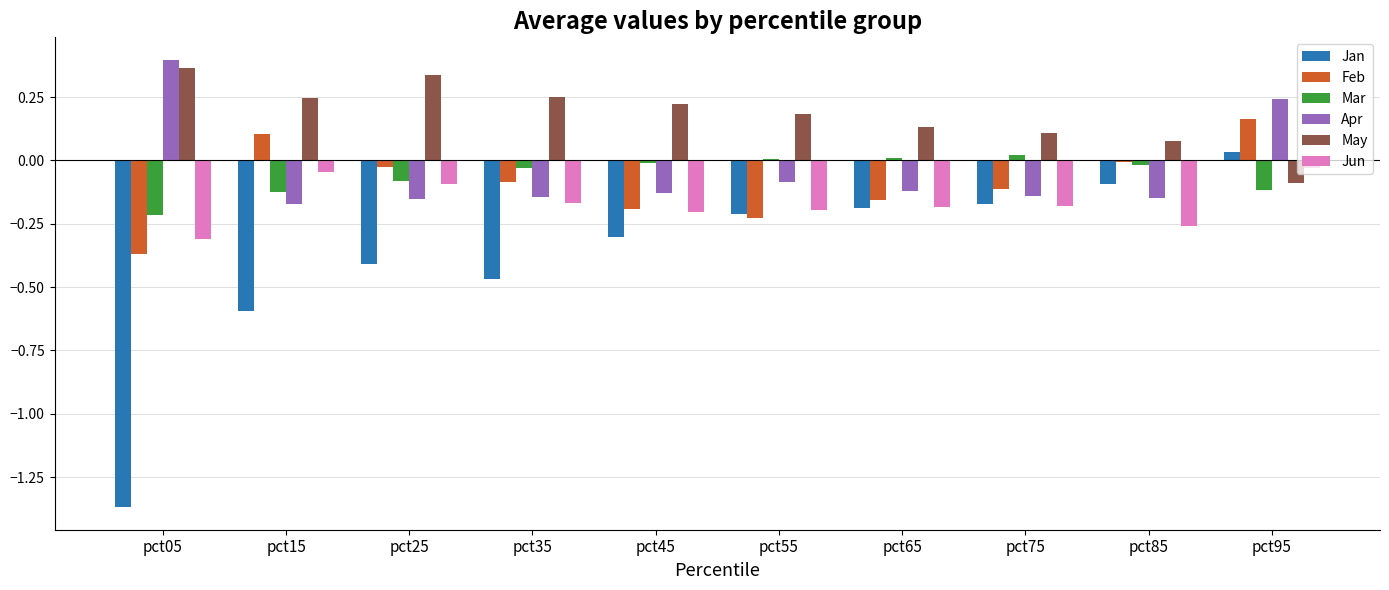

At which category is the sum across all series the highest?

pct95